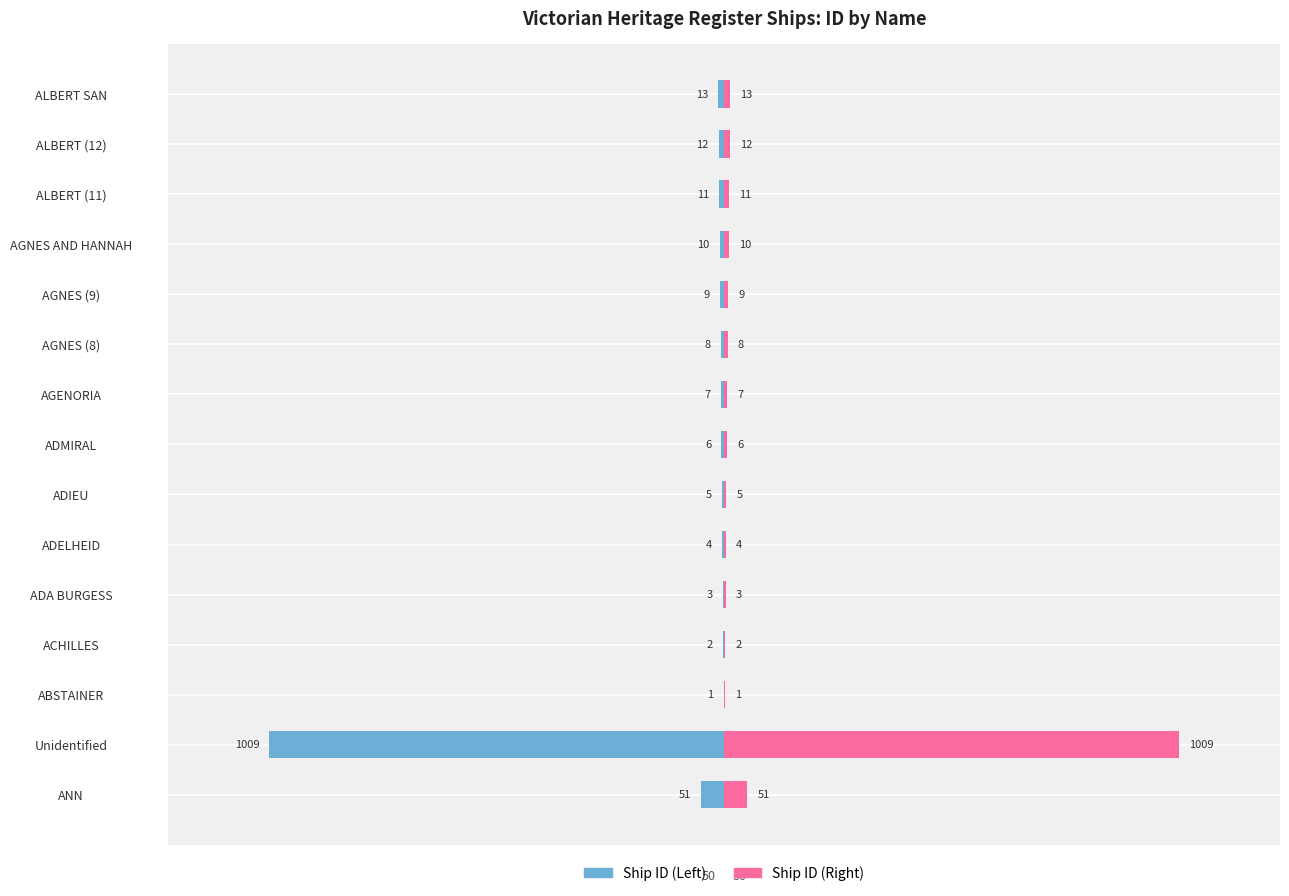

Is it true that Ship ID (Right) equals 0.7 at AGNES (9)?

False